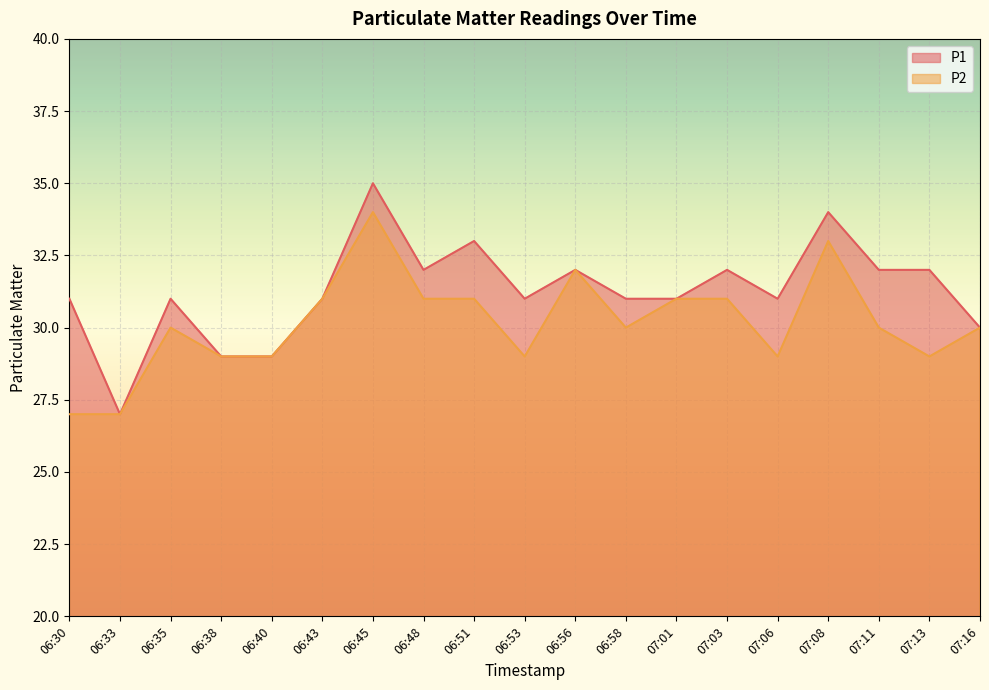

How many data points in P1 are less than 31?

4